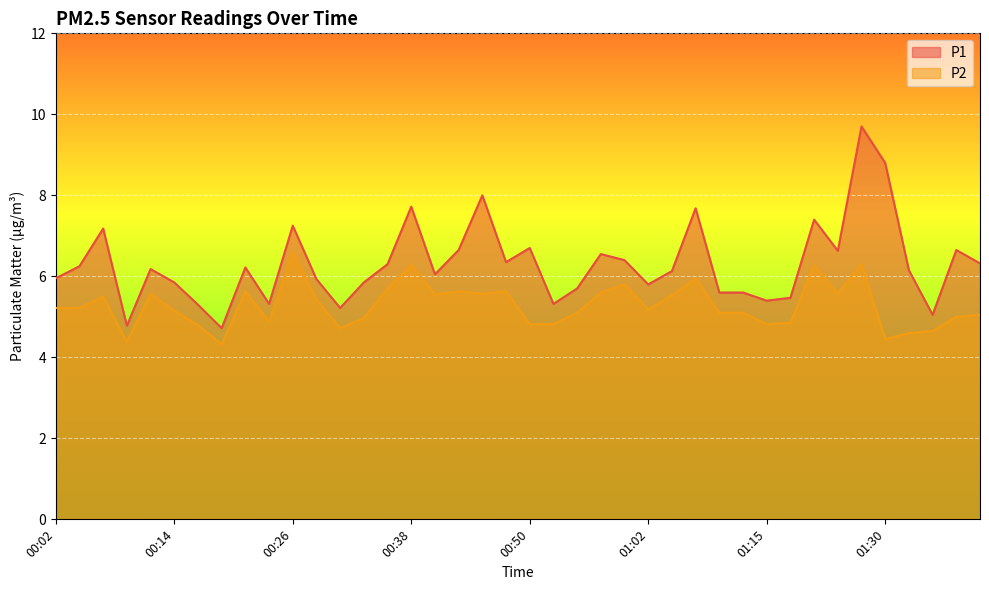

The value of P2 at 00:24 is 2.3. True or false?

False